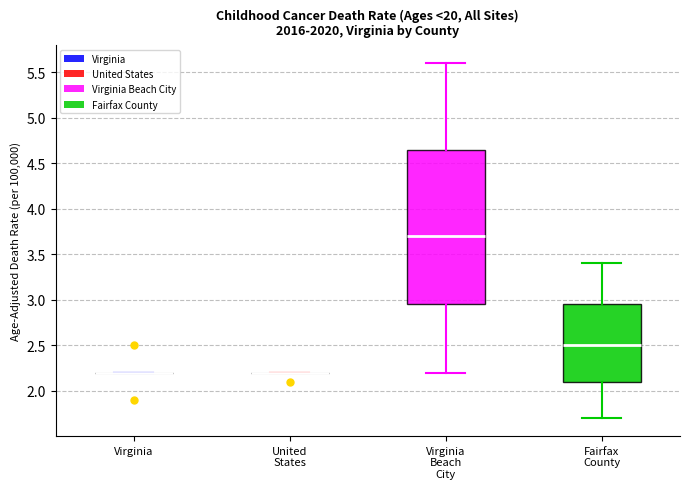

Reading left to right, transcribe this box plot: for each box, give where its median line is, the range the box spans, and where its two whiskers end, as read against the y-axis. The values are not printed on the chart, so give them approximately, as read against the axis.

Virginia: box collapsed to a line at 2.20, whiskers 2.20 to 2.20
United States: box collapsed to a line at 2.20, whiskers 2.20 to 2.20
Virginia Beach City: median 3.70, box 2.95 to 4.65, whiskers 2.20 to 5.60
Fairfax County: median 2.50, box 2.10 to 2.95, whiskers 1.70 to 3.40